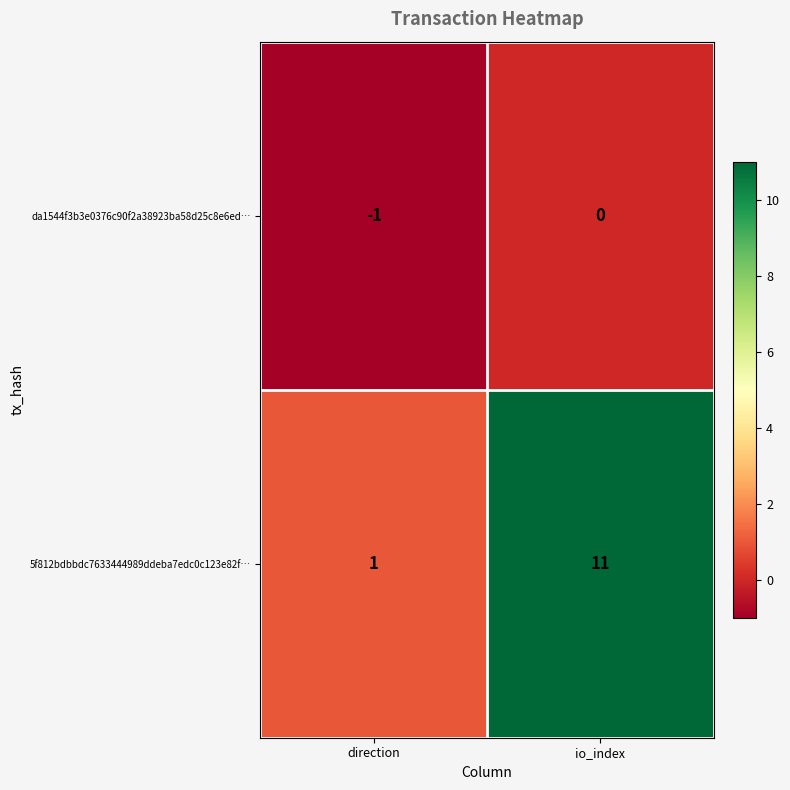

Rank the series by their average value, from highest to lowest.

5f812bdbbdc7633444989ddeba7edc0c123e82f…, da1544f3b3e0376c90f2a38923ba58d25c8e6ed…